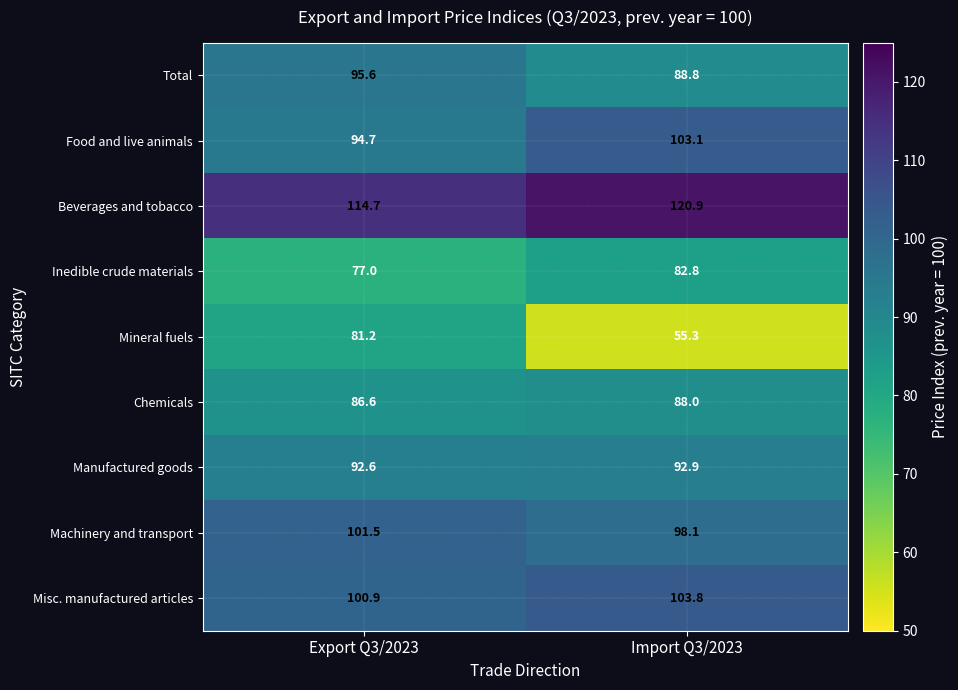

What is the difference between the maximum and minimum values in the Beverages and tobacco series?

6.2